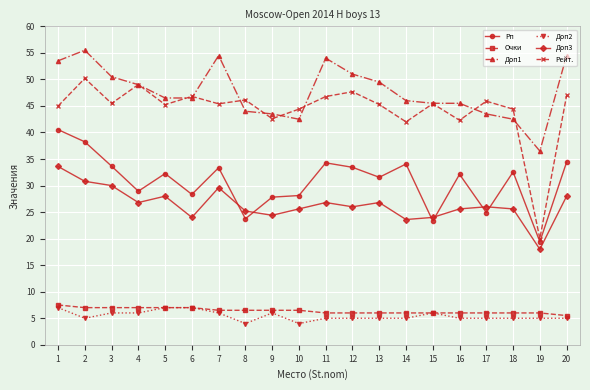

The value of Доп1 at 1 is 89.8. True or false?

False